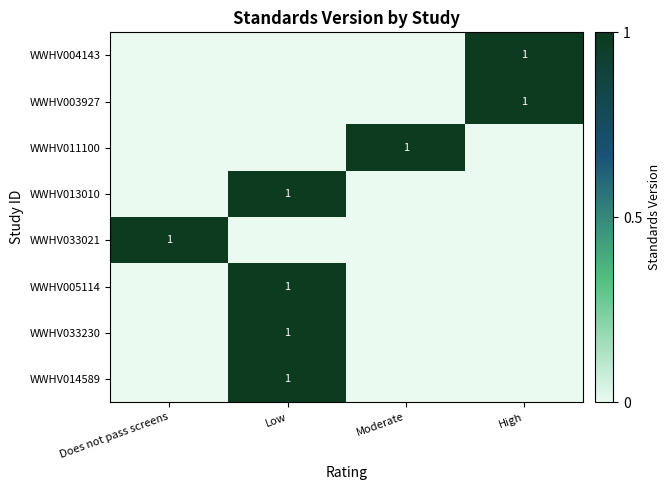

What is the maximum value shown in the chart?

1